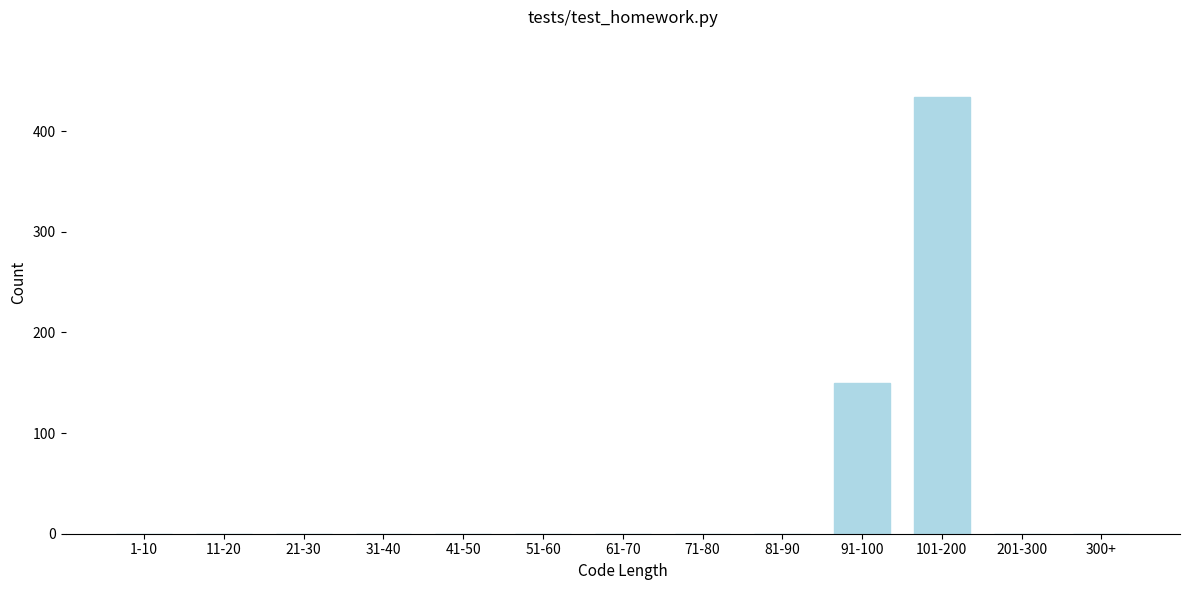

Reading left to right, extract all data points from this chart.

1-10=0	11-20=0	21-30=0	31-40=0	41-50=0	51-60=0	61-70=0	71-80=0	81-90=0	91-100=150	101-200=434	201-300=0	300+=0